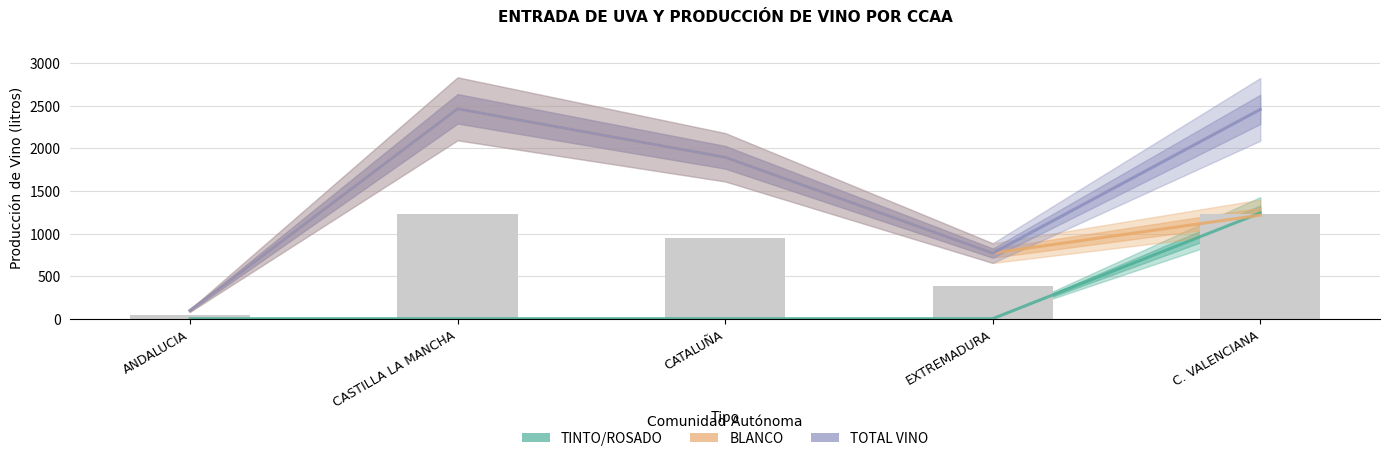

At which category does the chart reach its minimum across all series?

ANDALUCIA